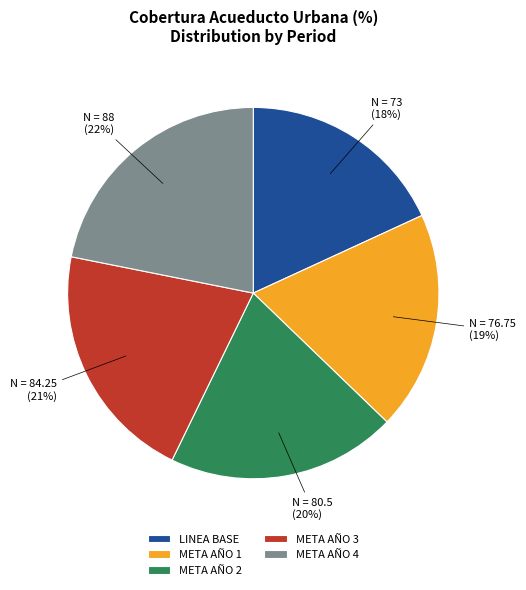

Count the number of slices in the pie.

5